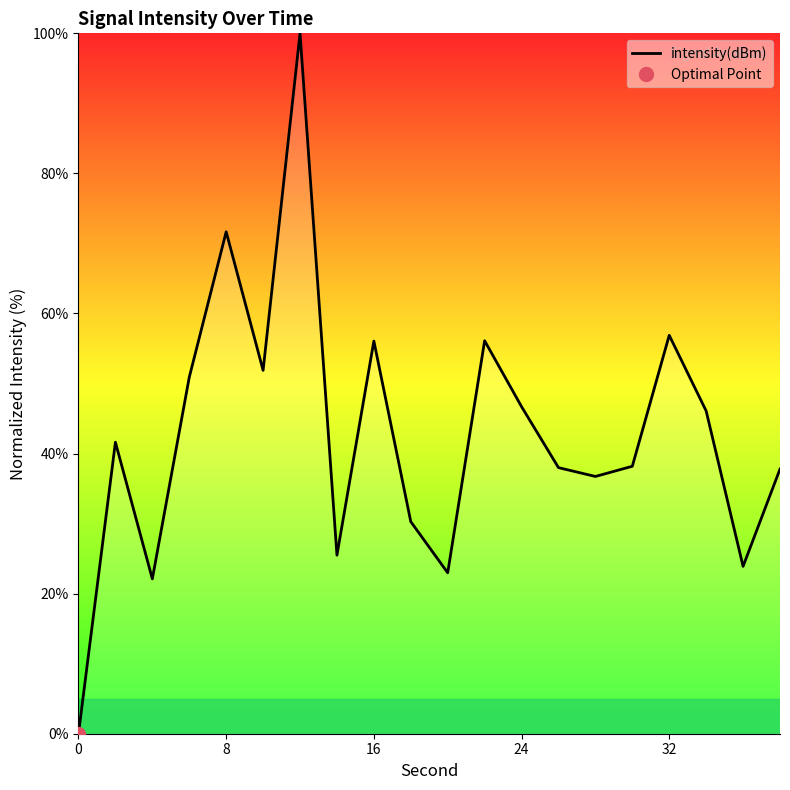

Between 24 and 32, which is larger?

32